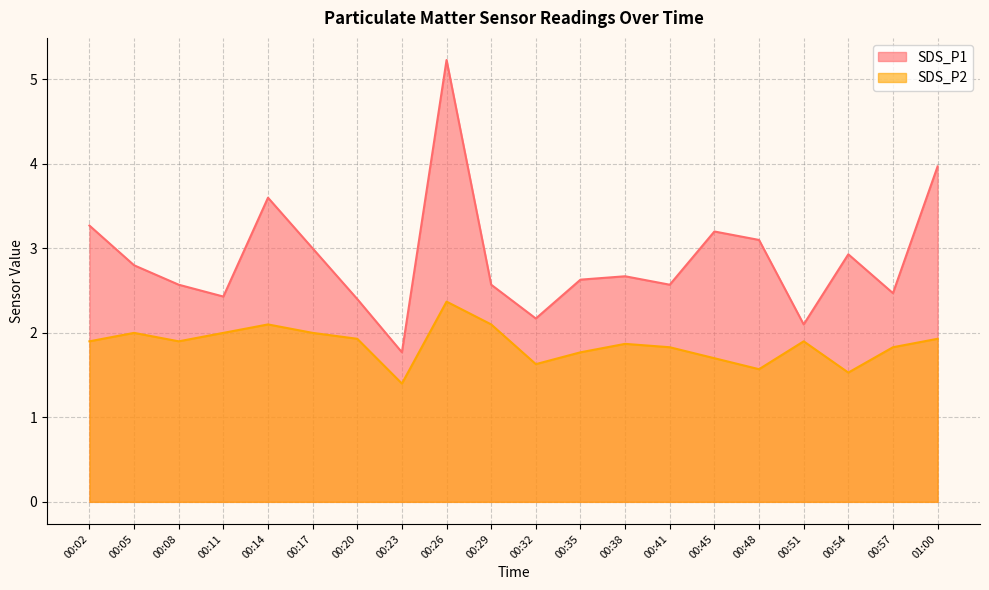

What is the average value of the SDS_P2 series?

1.9